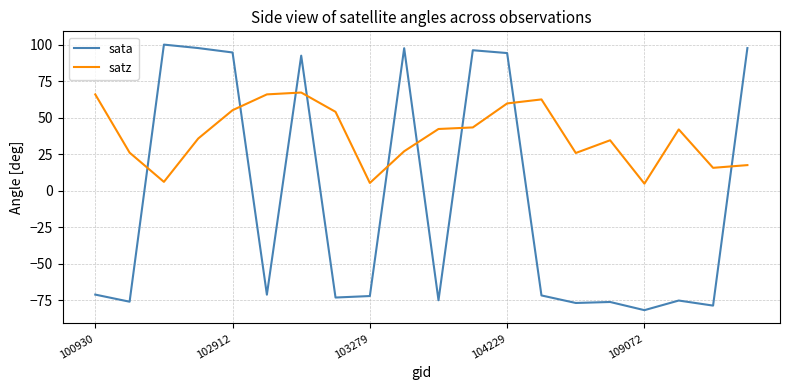

What is the smallest value displayed?

-81.9